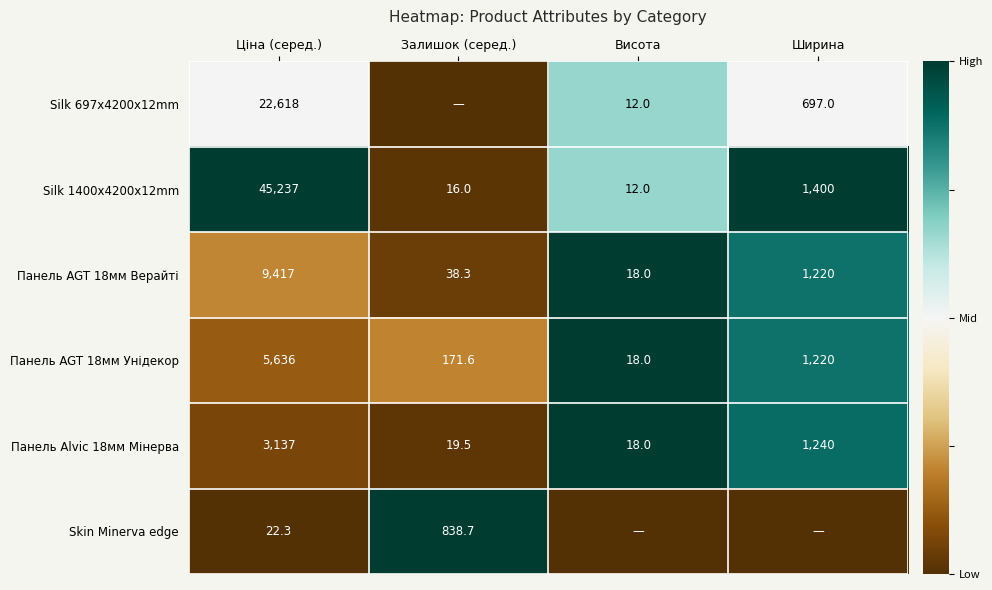

Rank the series at Ціна (серед.) from highest to lowest value.

Silk 1400x4200x12mm, Silk 697x4200x12mm, Панель AGT 18мм Верайті, Панель AGT 18мм Унідекор, Панель Alvic 18мм Мінерва, Skin Minerva edge